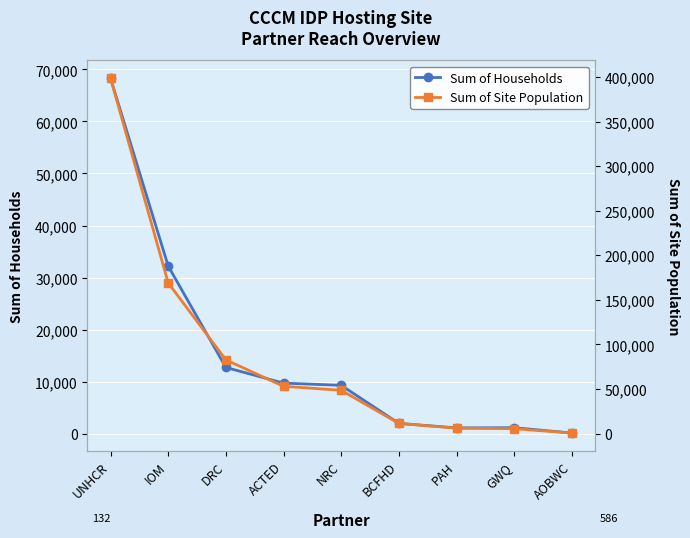

Rank the series by their maximum value, from lowest to highest.

Sum of Households, Sum of Site Population